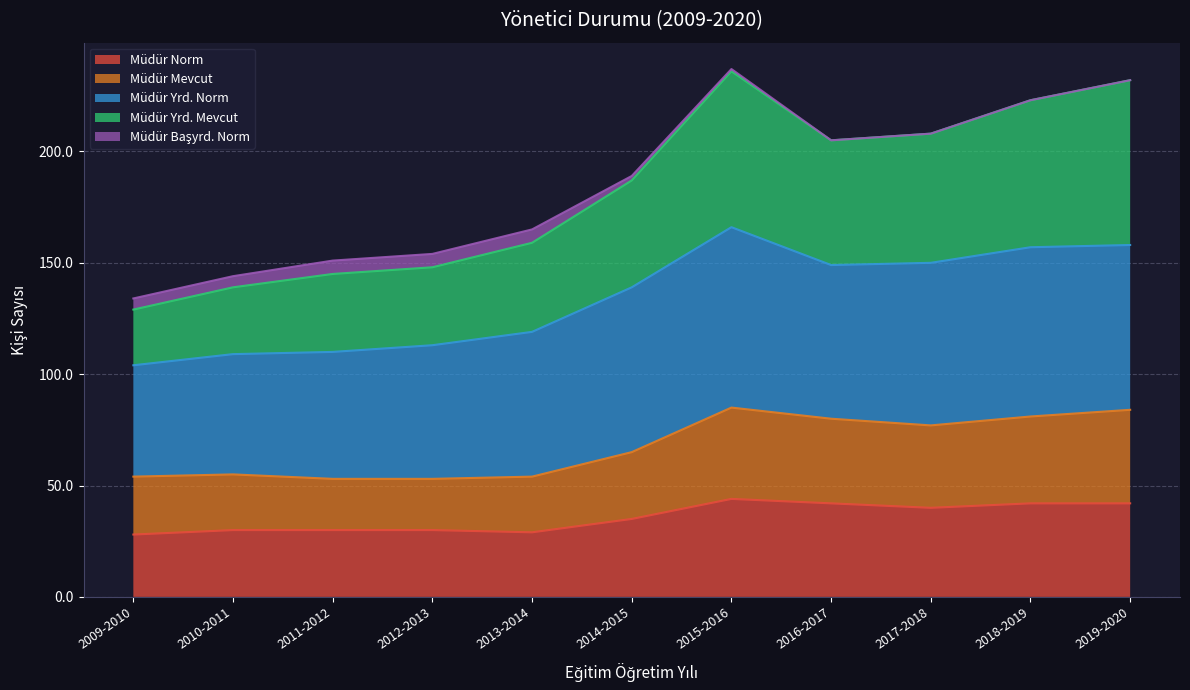

At how many categories does at least one series exceed 153?

8